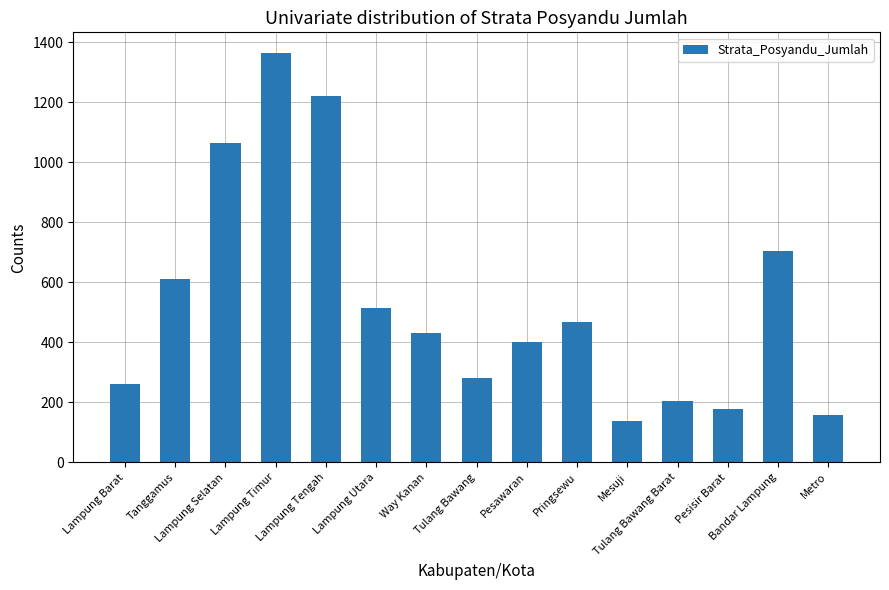

What is the difference between the second highest and second lowest values?

1063